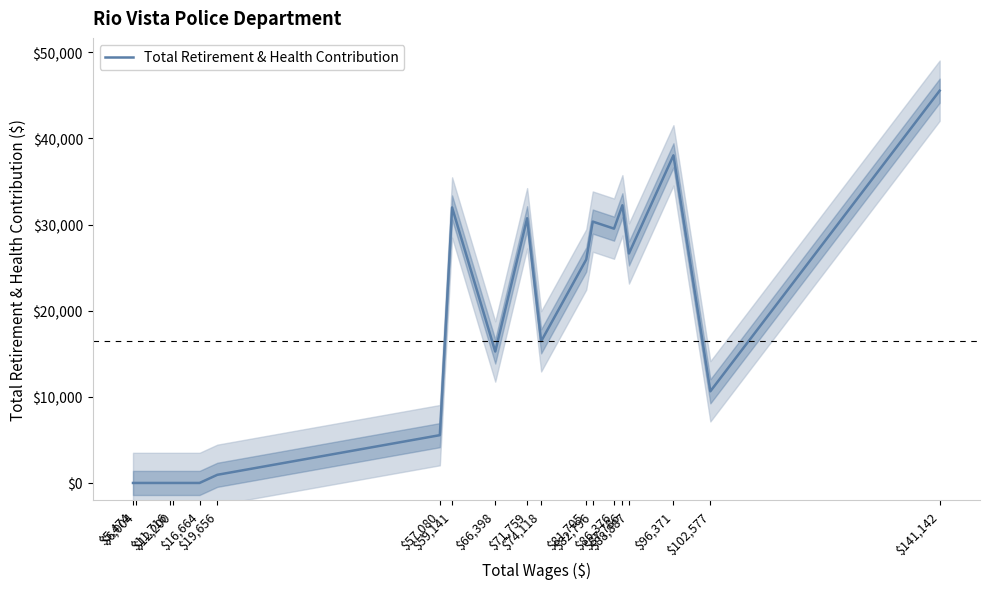

Which category has the highest value across all series?

$141,142